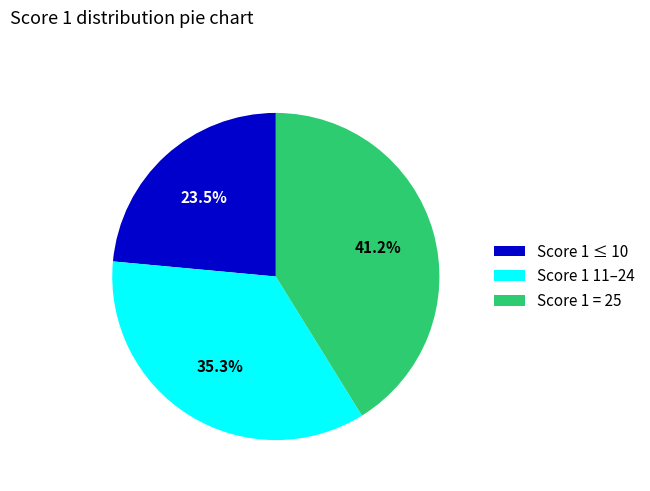

Approximately how many times larger is the value at Score 1 = 25 compared to Score 1 ≤ 10?

1.8